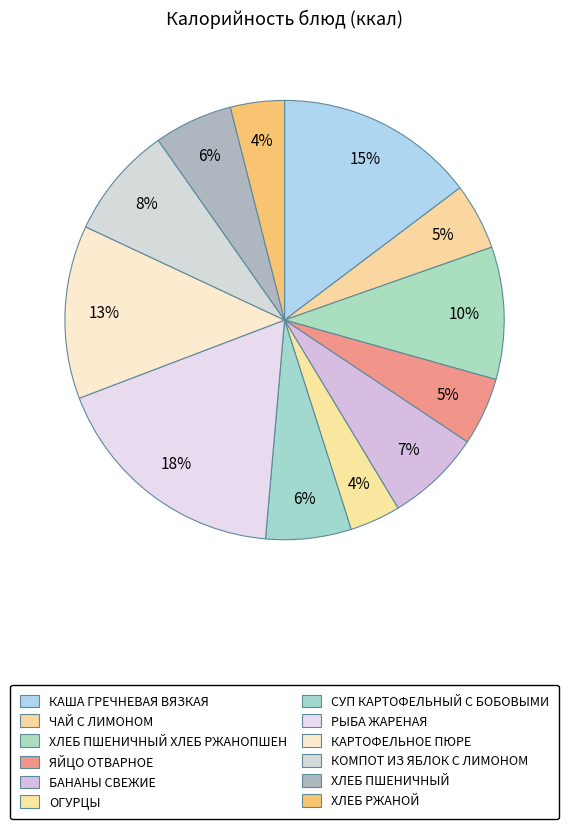

How many slices are in this pie chart?

12